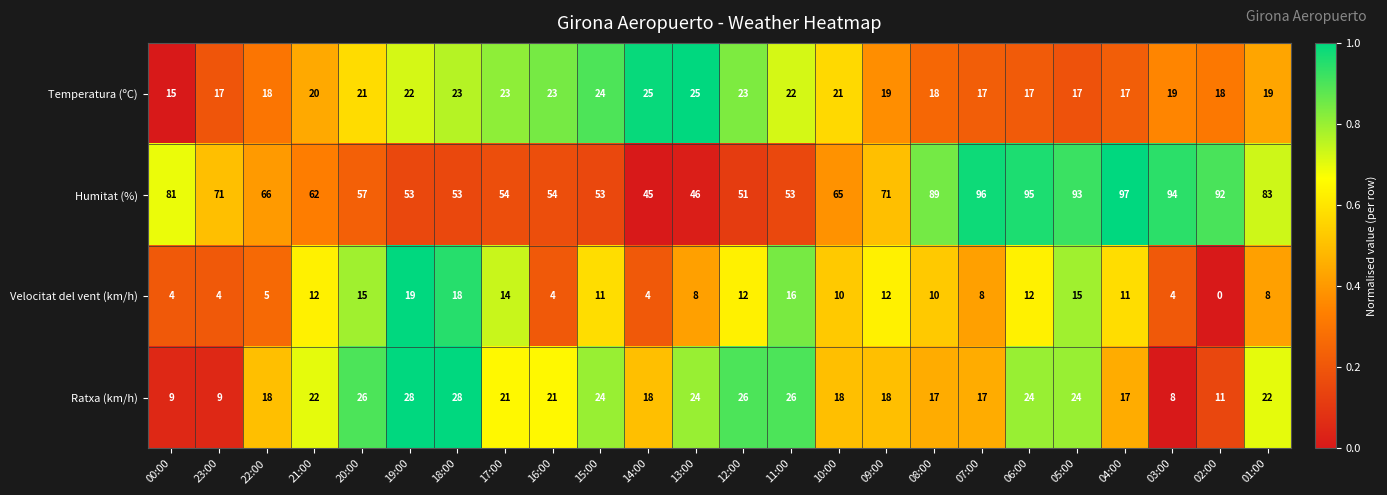

List the series in order of their peak value, highest first.

Humitat (%), Ratxa (km/h), Temperatura (ºC), Velocitat del vent (km/h)